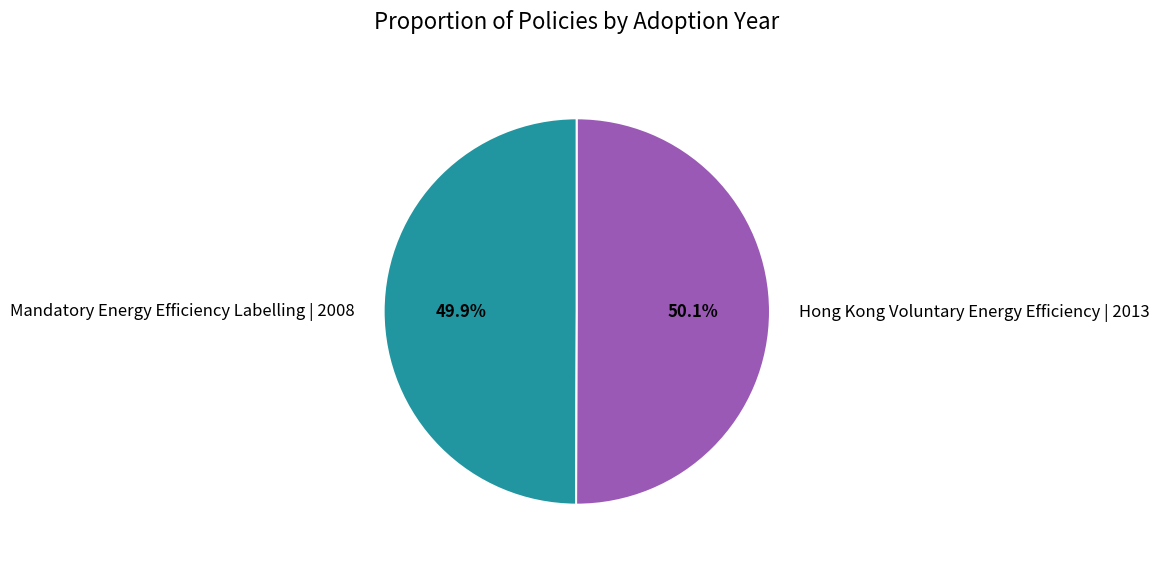

Is there any slice that represents more than half of the pie?

Yes